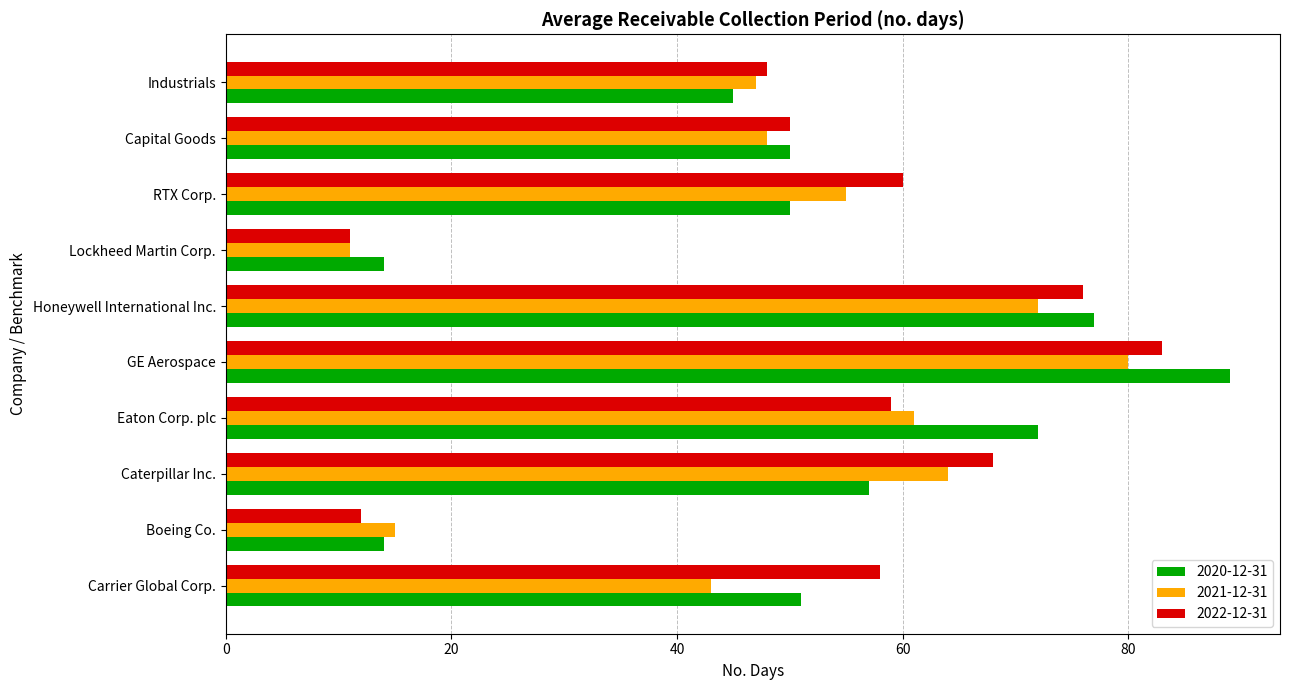

List the series in order of their overall mean, lowest first.

2021-12-31, 2020-12-31, 2022-12-31